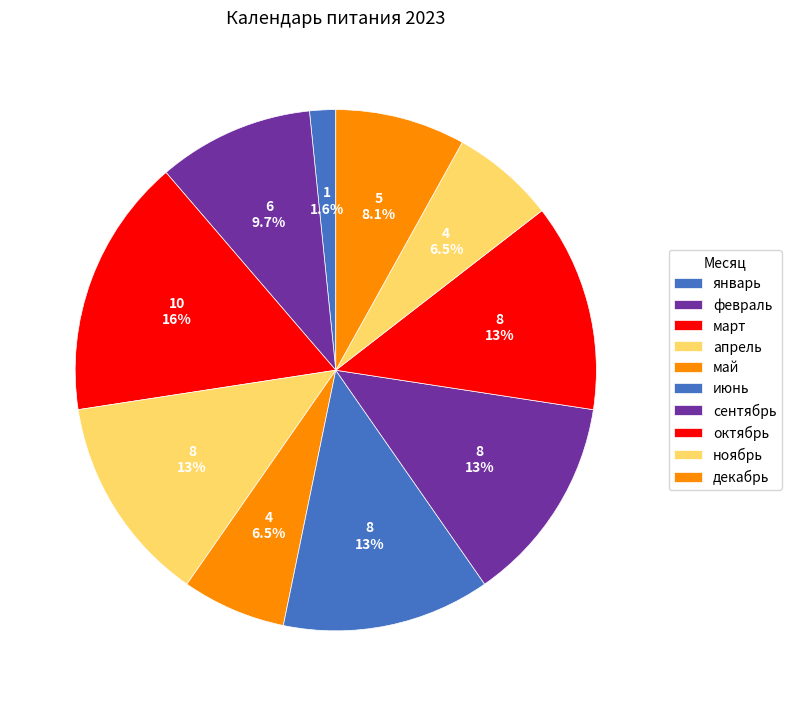

Rank the categories by value from highest to lowest.

март, апрель, июнь, сентябрь, октябрь, февраль, декабрь, май, ноябрь, январь